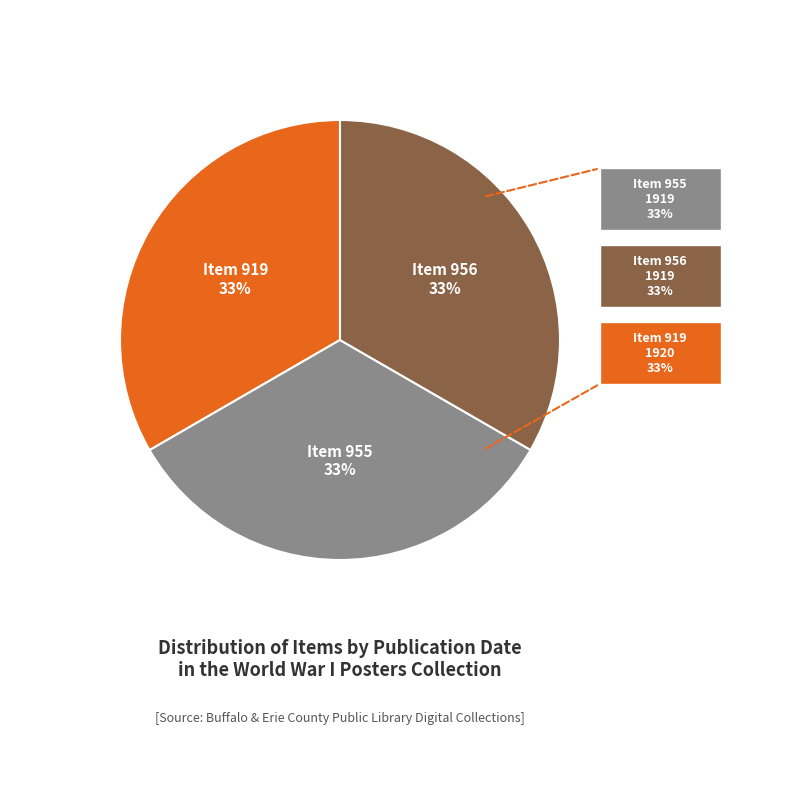

Is there any slice that represents more than half of the pie?

No